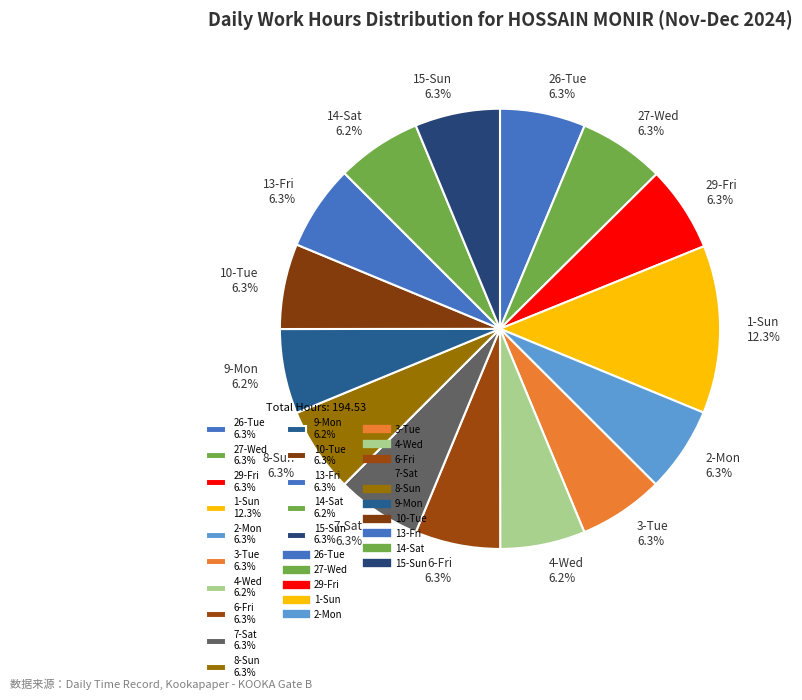

Is the sum of 9-Mon and 7-Sat greater than half?

No